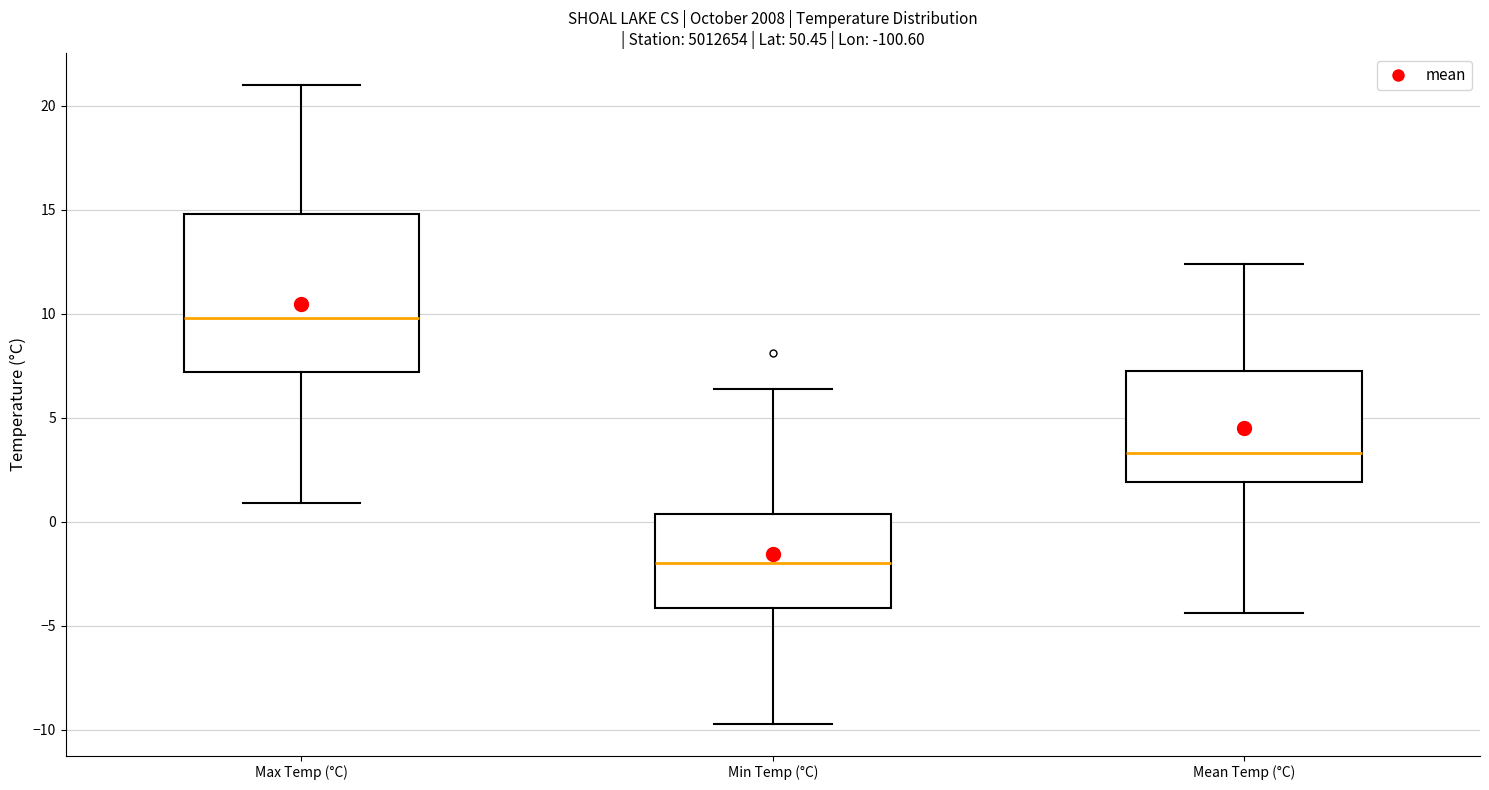

Which box has the lowest median line?

Min Temp (°C)